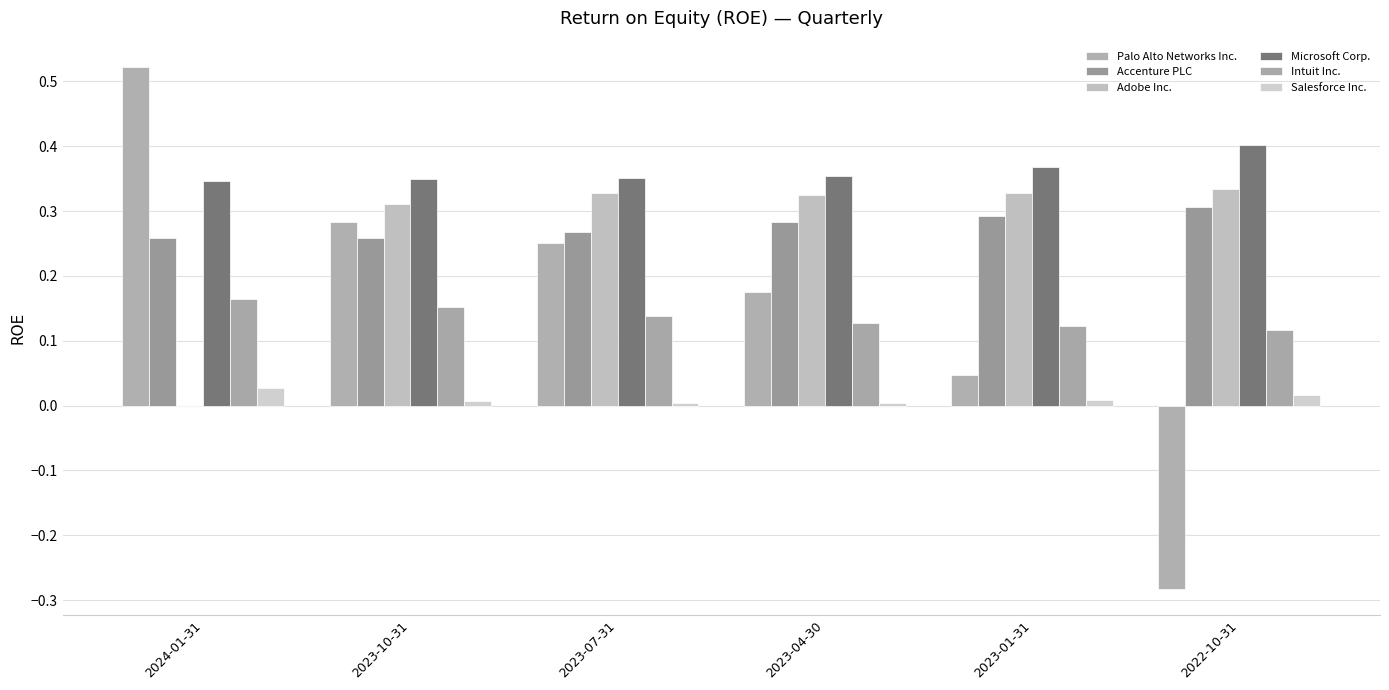

What are all the series names shown in the legend?

Palo Alto Networks Inc., Accenture PLC, Adobe Inc., Microsoft Corp., Intuit Inc., Salesforce Inc.